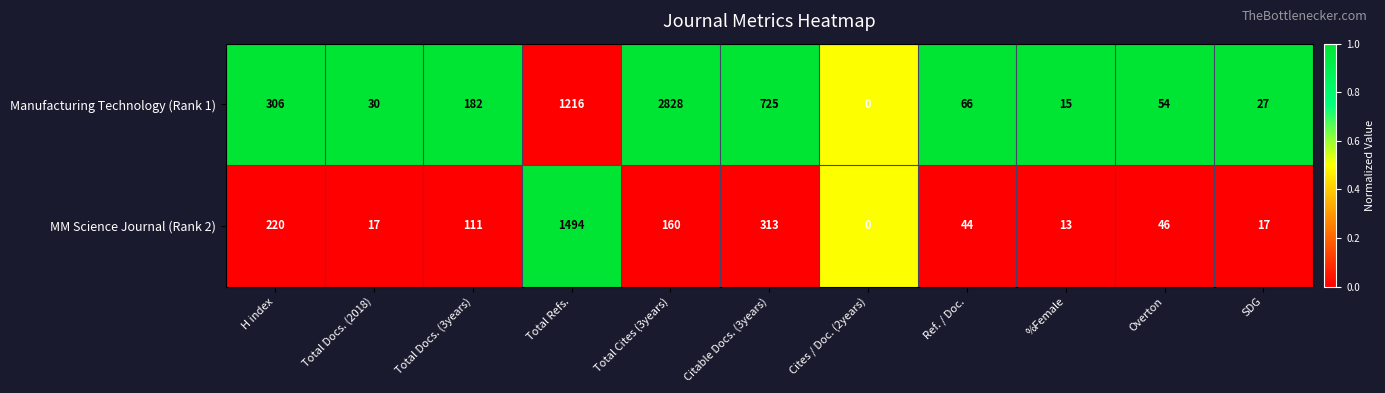

List the series in order of their overall mean, highest first.

Manufacturing Technology (Rank 1), MM Science Journal (Rank 2)